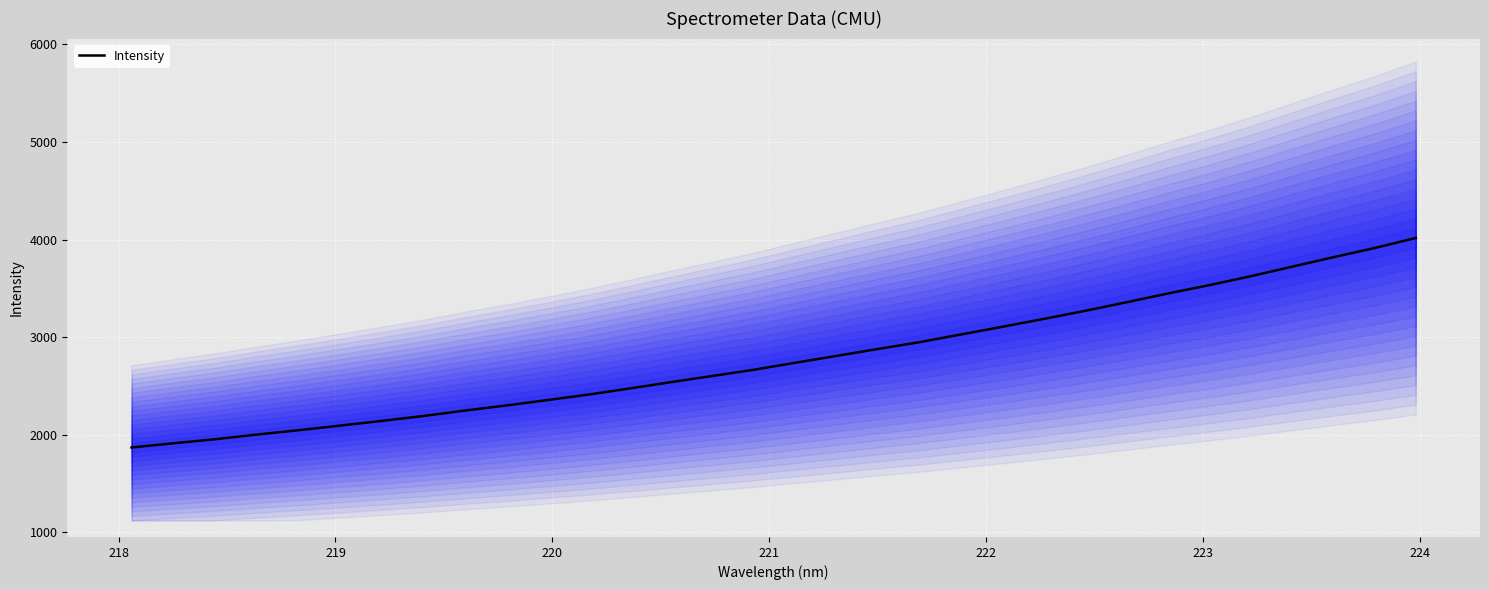

What is the highest value of the Intensity series?

4016.8